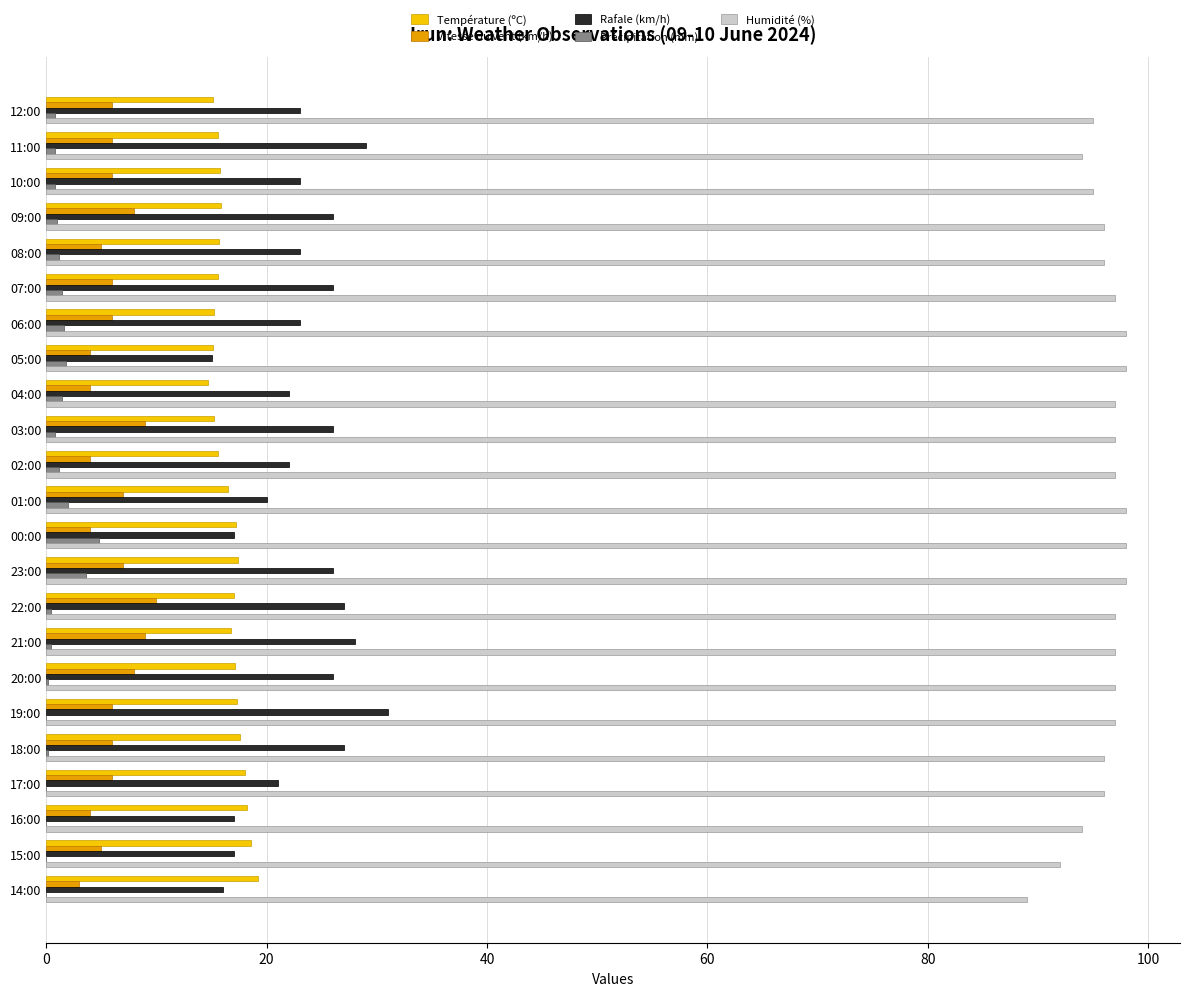

Is it true that Vitesse du vent (km/h) equals 5.4 at 21:00?

False